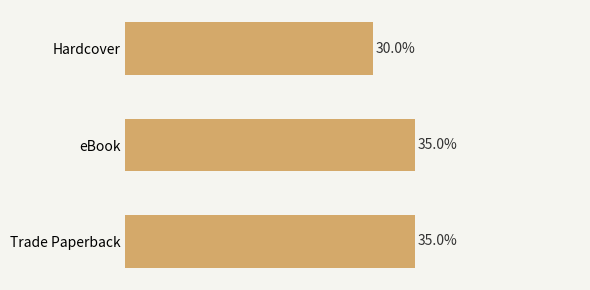

Where is the data nearest to the value 32?

Hardcover